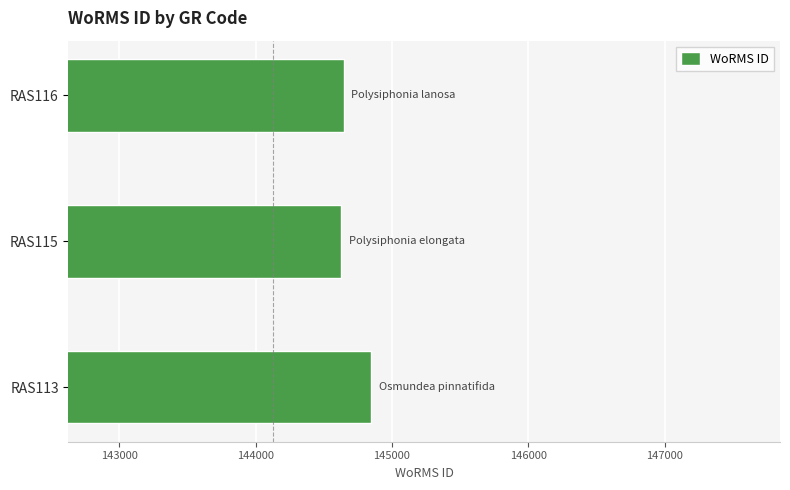

What is the difference between the maximum and minimum values?

219